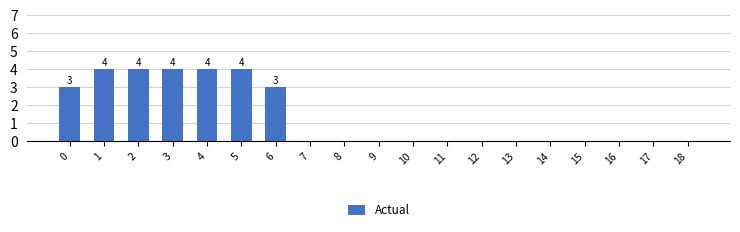

Count the number of categories in the chart.

19